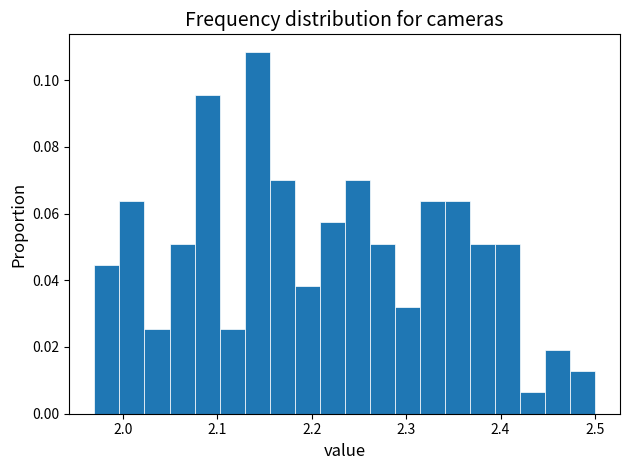

Read against the x-axis, roughly where is the centre of the tallest bar?

2.14